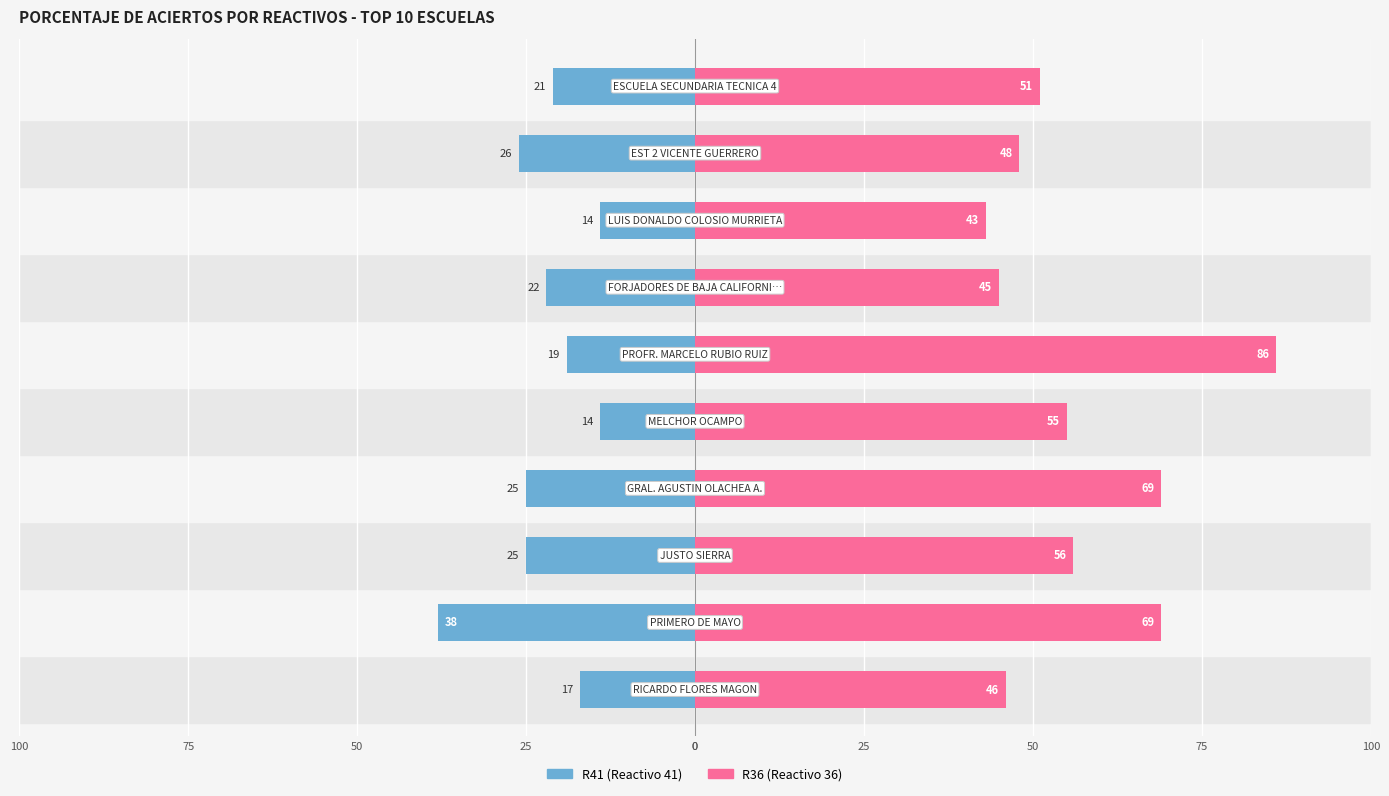

Reading left to right, what are all the values shown in this chart?

R41: -17	-38	-25	-25	-14	-19	-22	-14	-26	-21
R36: 46	69	56	69	55	86	45	43	48	51